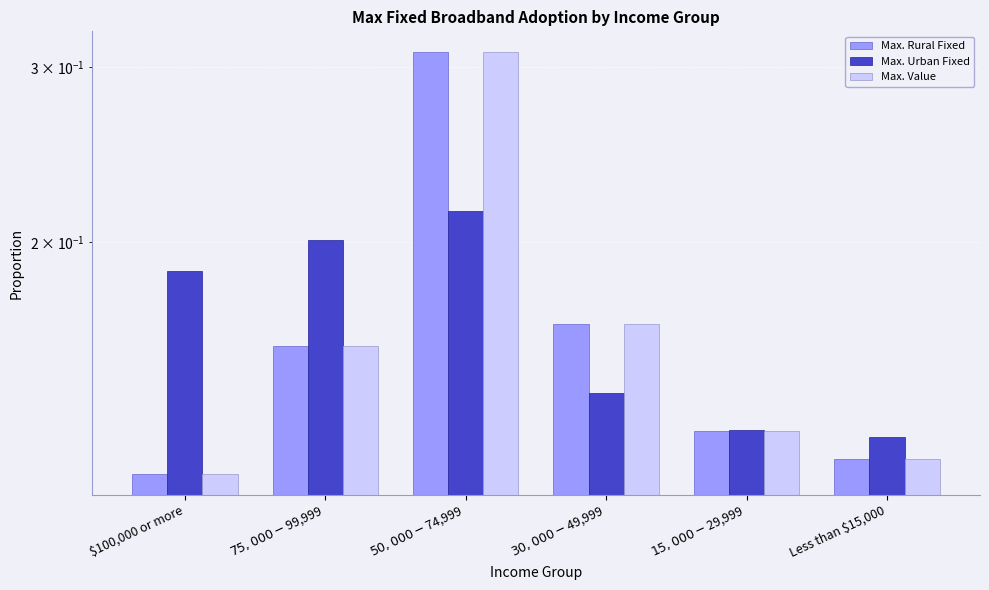

How many series are shown in this chart?

3